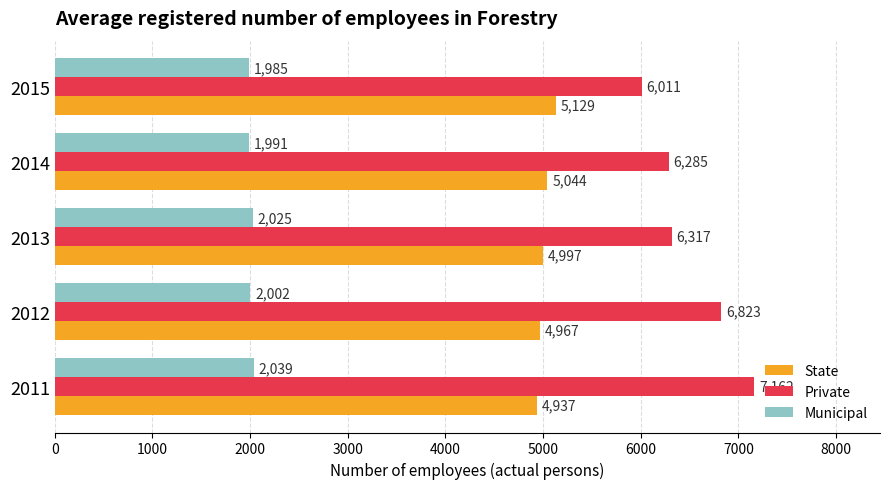

Count the State values in the range 4967 to 5044.

3